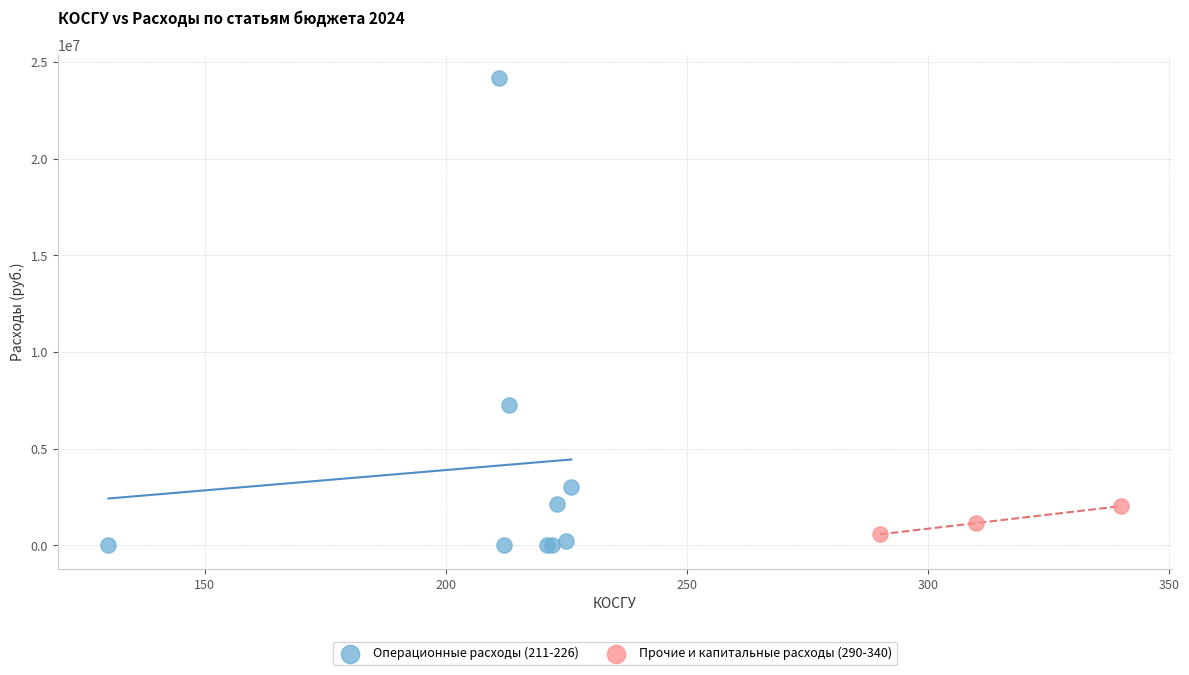

Which series has the largest Y range (max minus min)?

Операционные расходы (211-226)